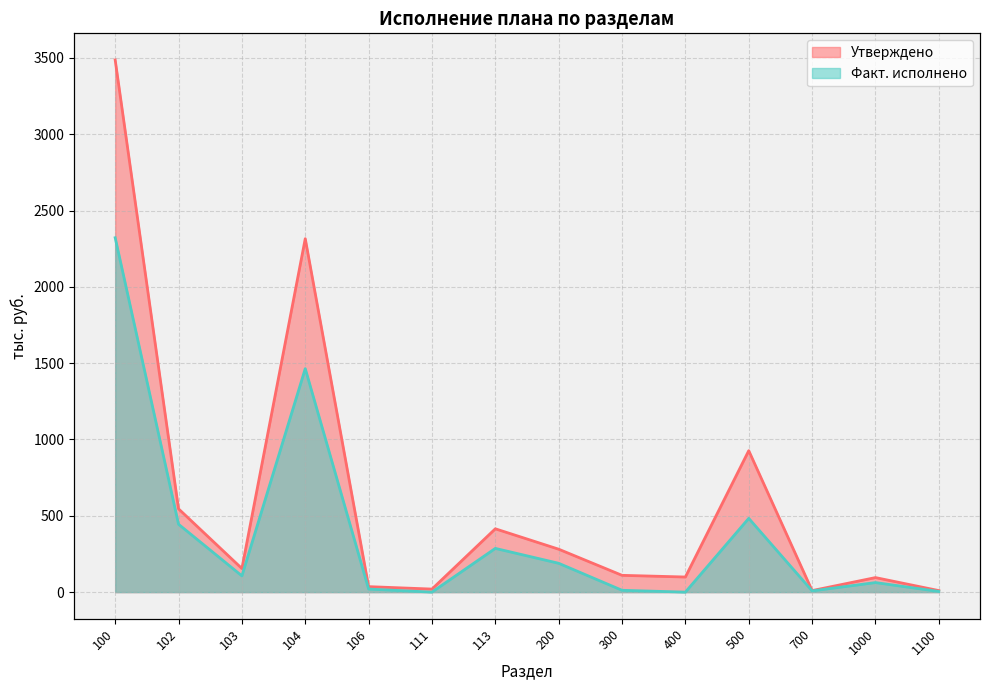

Rank the series at 111 from lowest to highest value.

Факт. исполнено, Утверждено